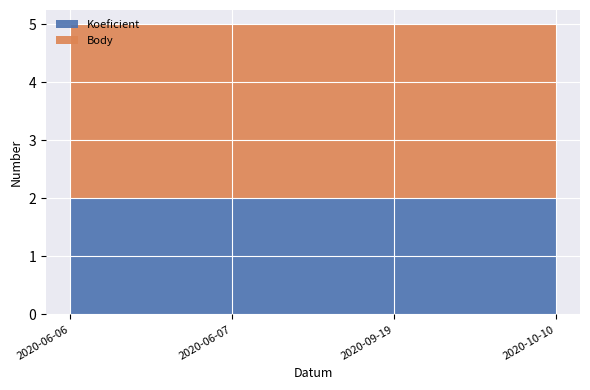

Reading right to left, what are all the values shown in this chart?

Koeficient: 2020-10-10=2	2020-09-19=2	2020-06-07=2	2020-06-06=2
Body: 2020-10-10=3	2020-09-19=3	2020-06-07=3	2020-06-06=3